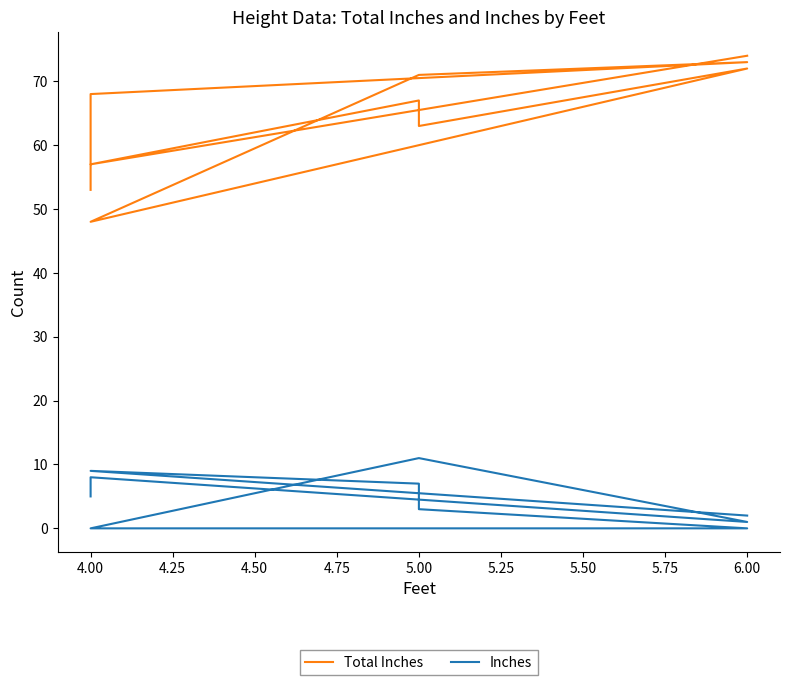

What is the difference between the Inches values at 5.25 and 5.50?

4